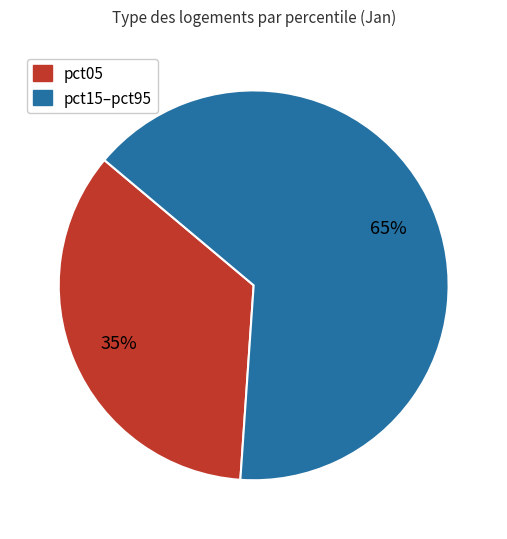

To the nearest percent, what is the average slice percentage?

50%